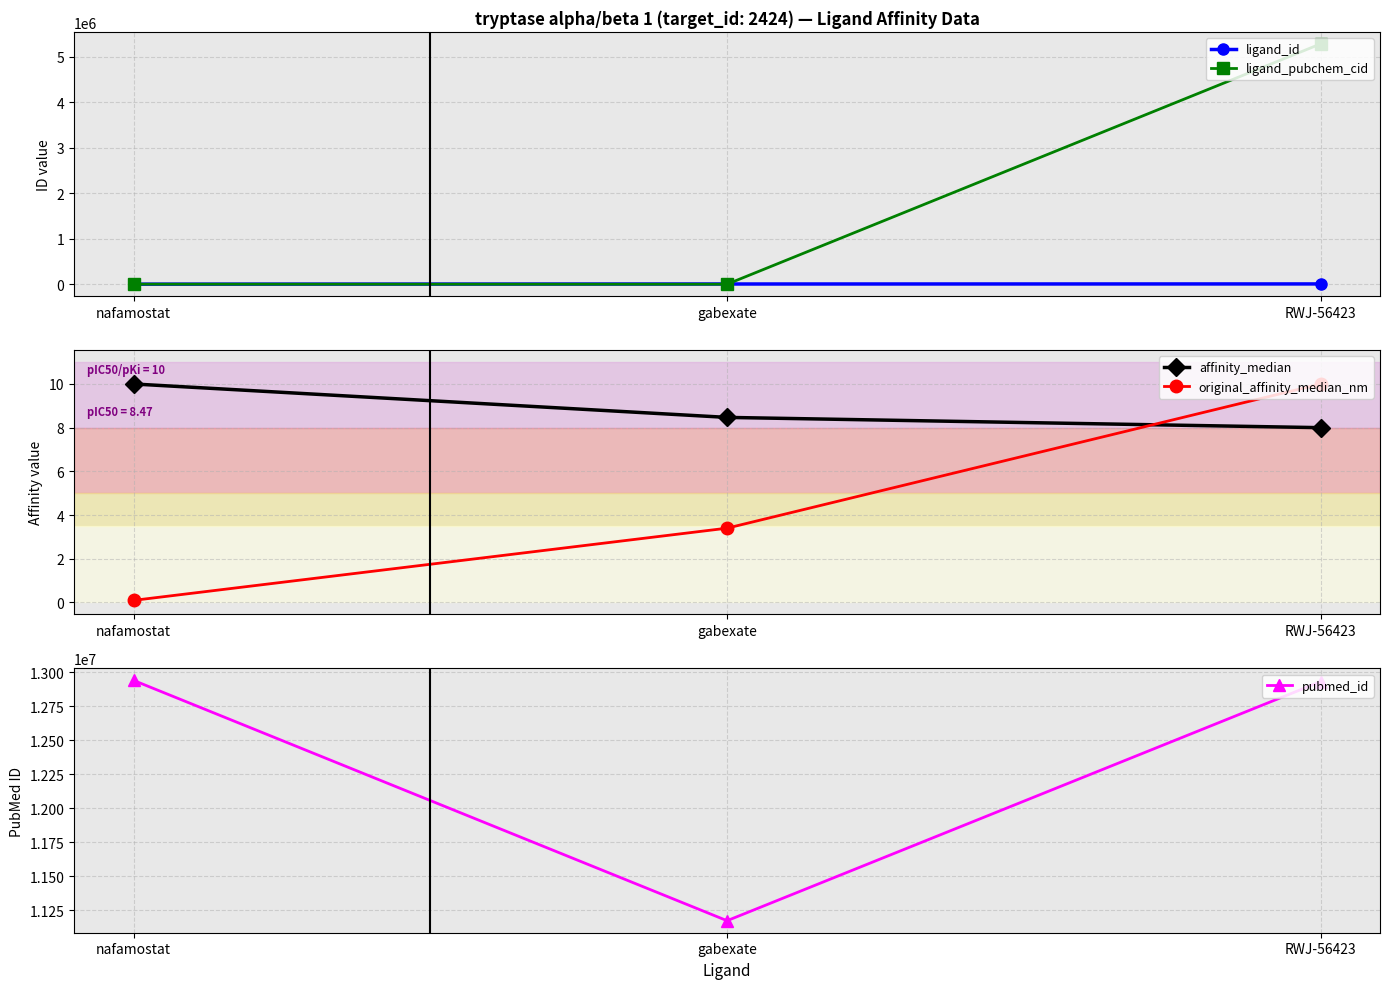

Is the value of ligand_pubchem_cid at gabexate greater than the value of original_affinity_median_nm at nafamostat?

Yes